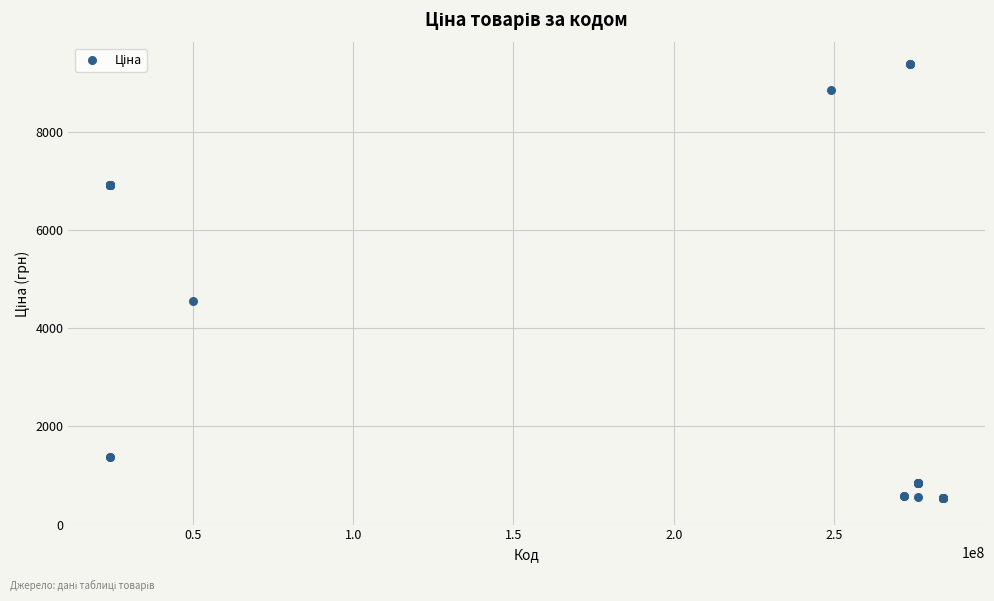

What Y value in the scatter plot is closest to 4961?

4561.9